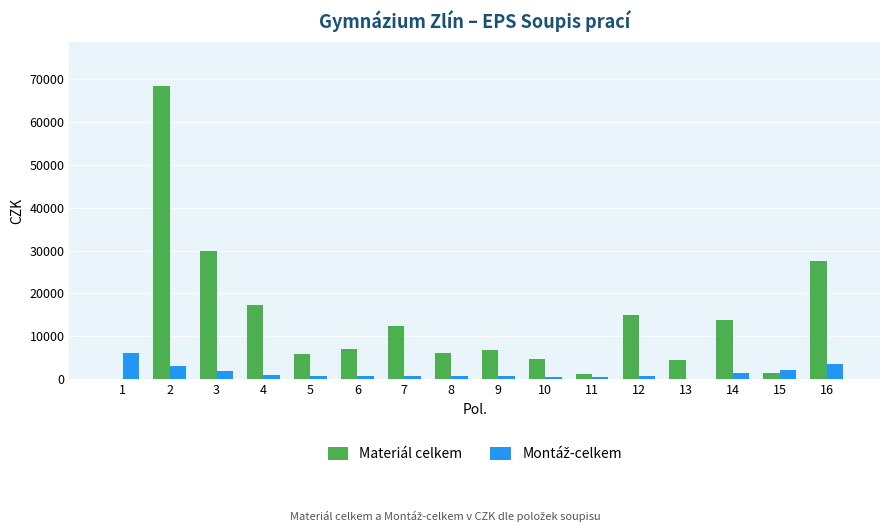

How many groups of bars are there?

16